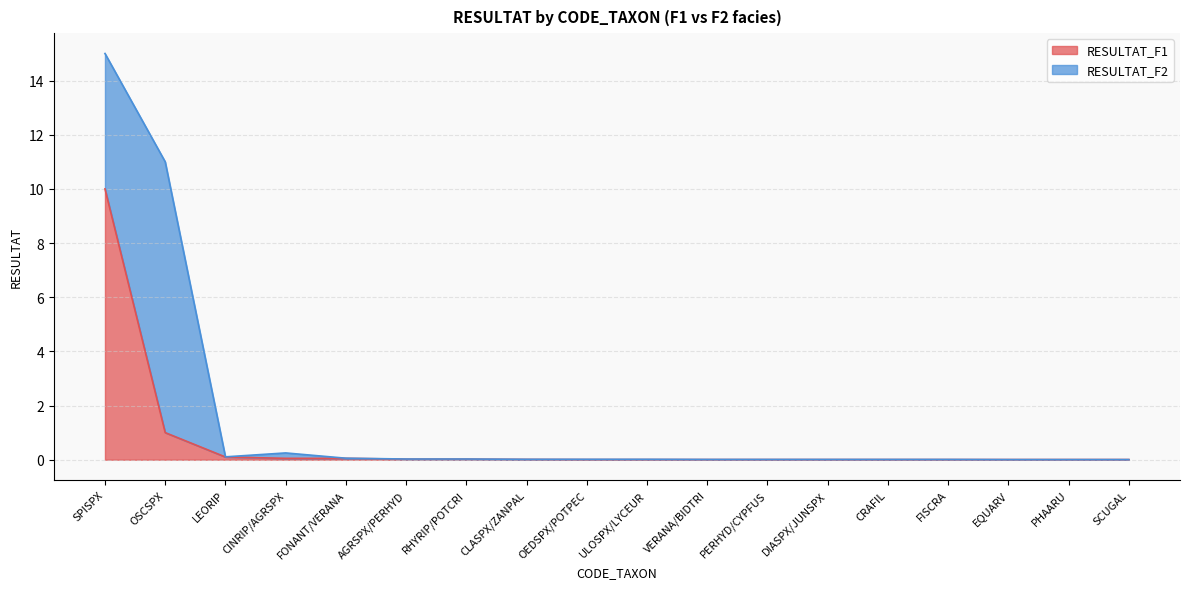

At which category is the sum across all series the highest?

SPISPX